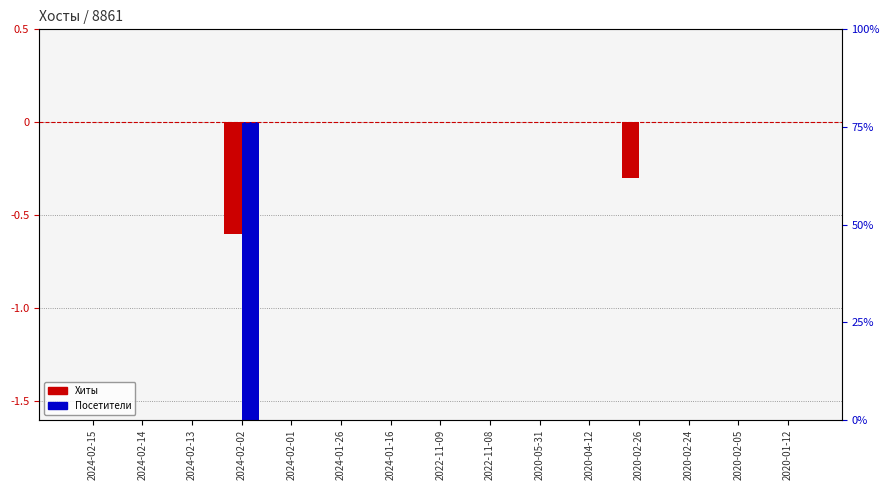

How many bars are there in each group?

2